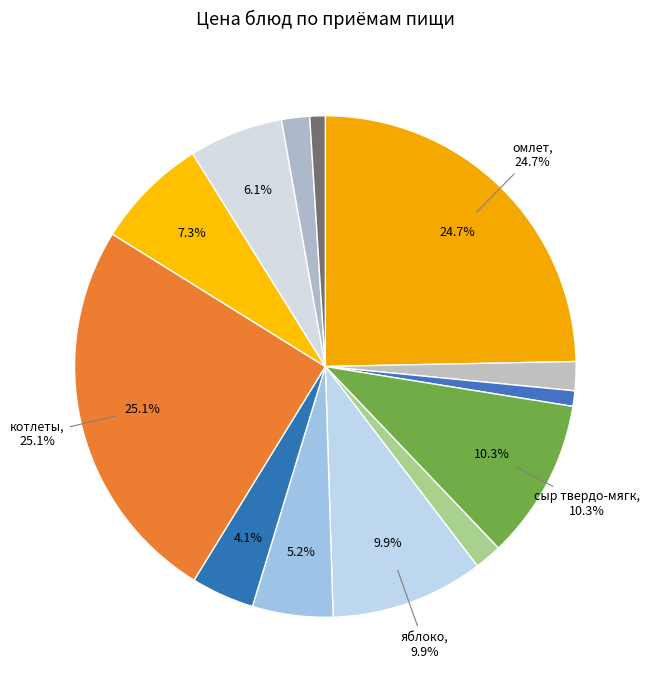

Which category has the smallest portion of the pie?

хлеб ржаной (завтрак)